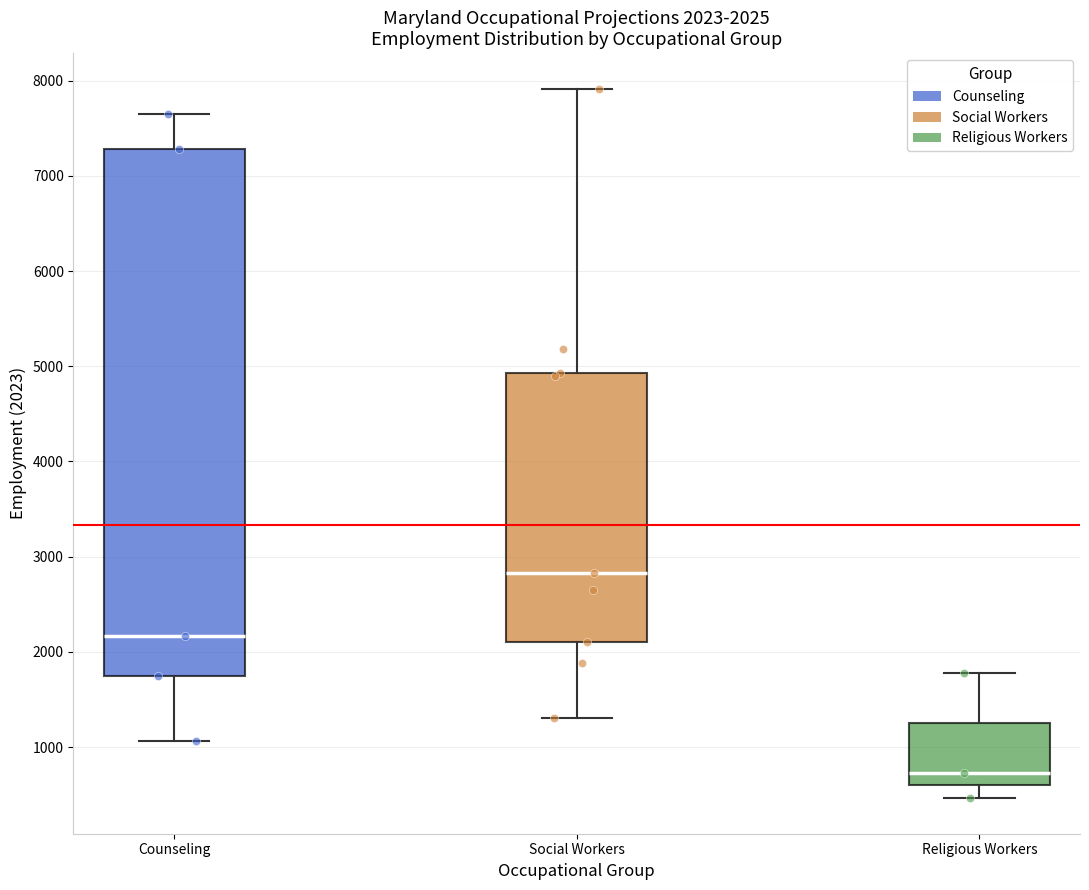

Comparing the boxes themselves (not the whiskers), which one is the tallest?

Counseling